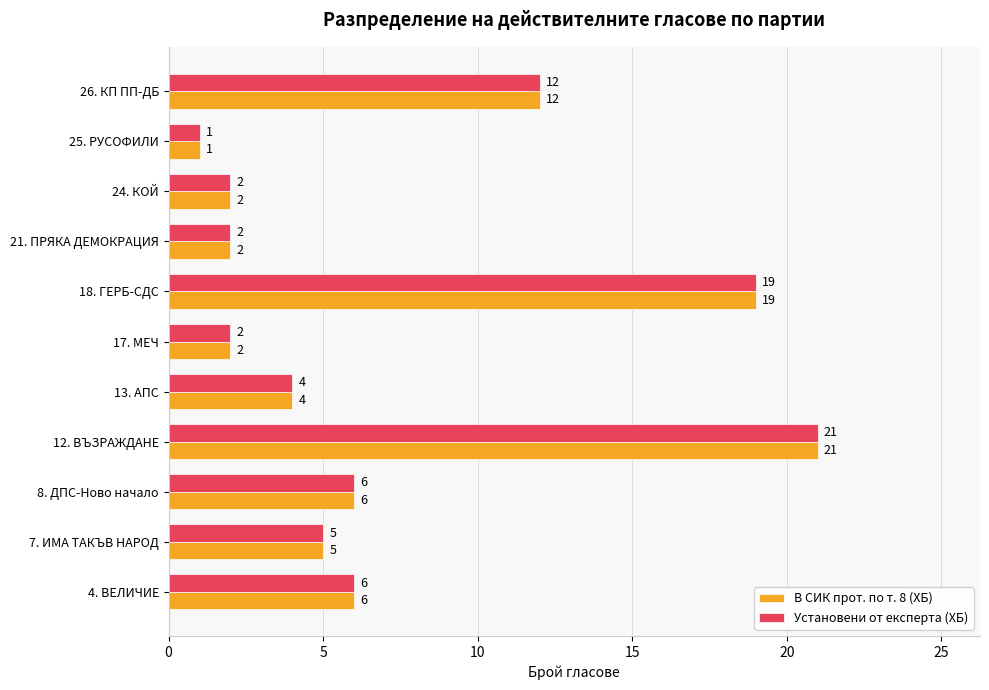

What is the maximum value shown in the chart?

21